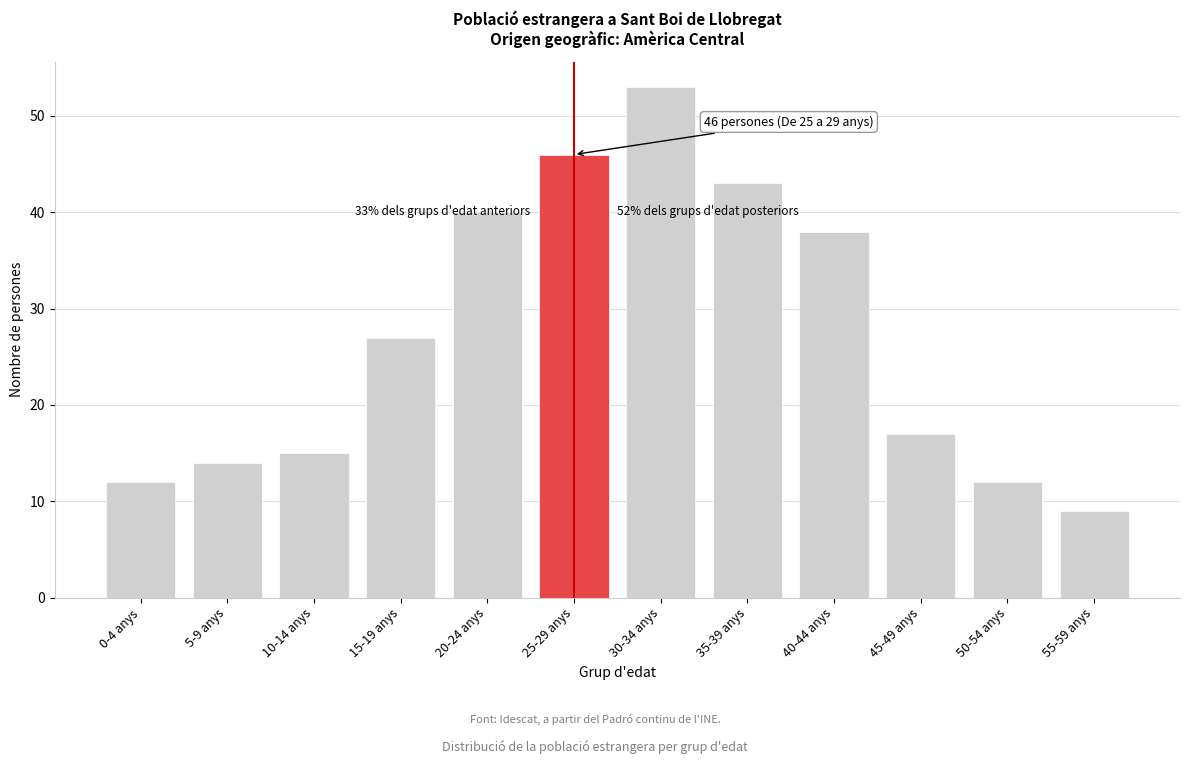

Reading left to right, list all the values displayed in this chart.

0-4 anys=12	5-9 anys=14	10-14 anys=15	15-19 anys=27	20-24 anys=40	25-29 anys=46	30-34 anys=53	35-39 anys=43	40-44 anys=38	45-49 anys=17	50-54 anys=12	55-59 anys=9